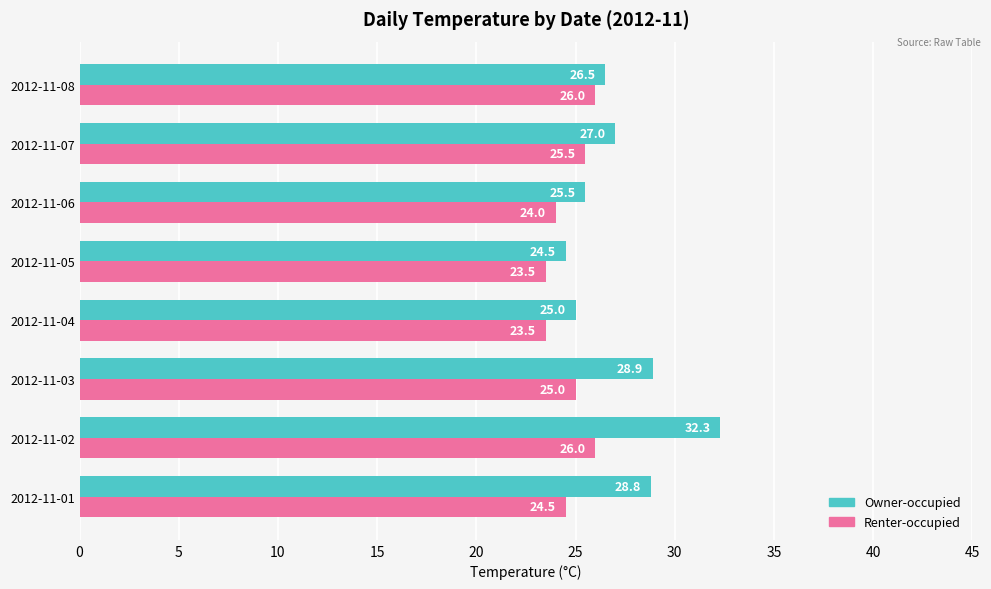

What is the difference between the second highest and second lowest values in the Renter-occupied series?

2.5